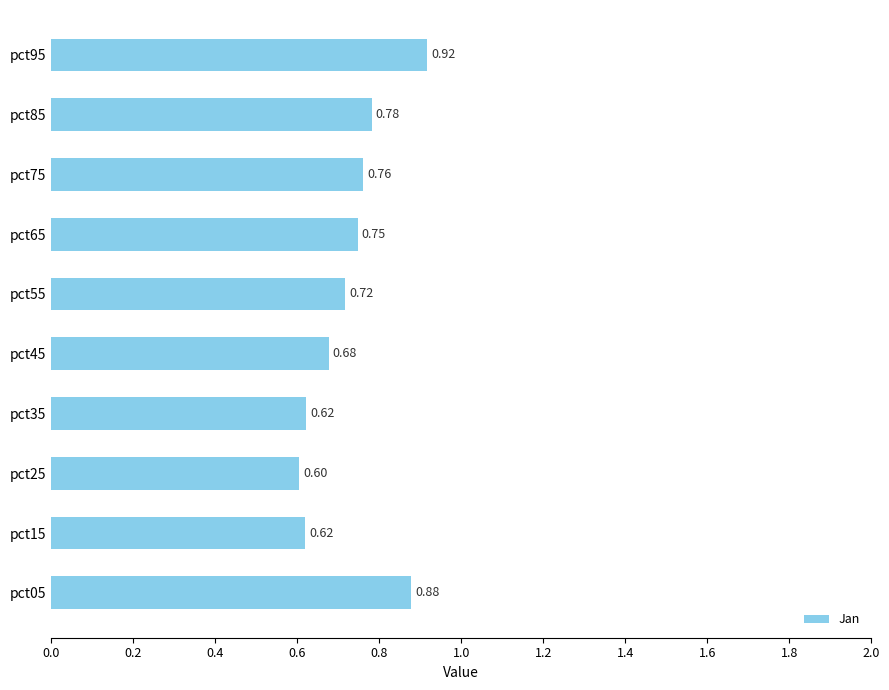

What is the difference between the maximum and minimum values?

0.3